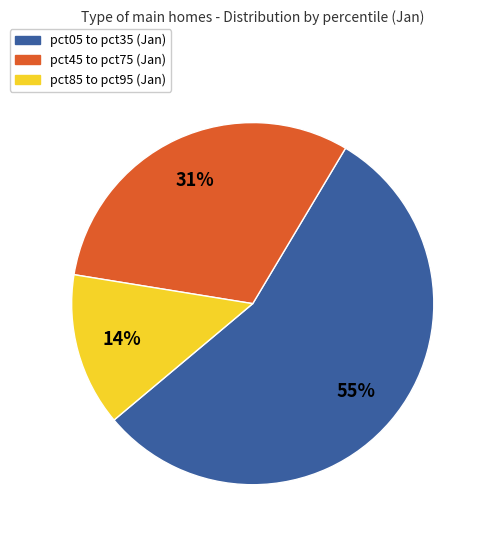

To the nearest percent, what is the average slice percentage?

33%